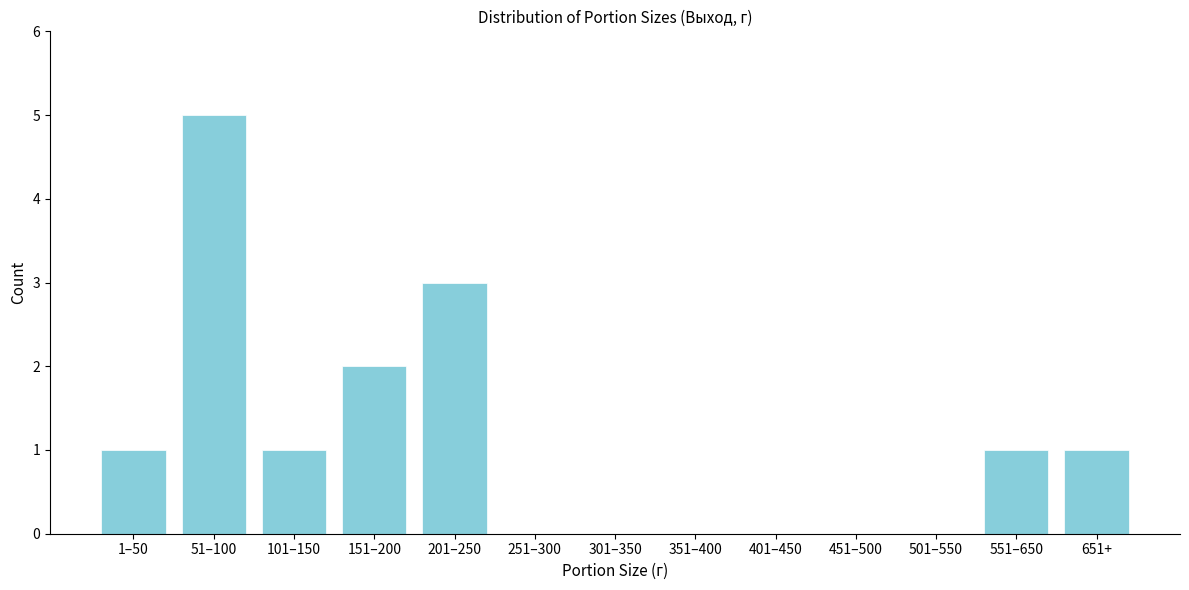

Reading left to right, list all the values displayed in this chart.

1–50=1	51–100=5	101–150=1	151–200=2	201–250=3	251–300=0	301–350=0	351–400=0	401–450=0	451–500=0	501–550=0	551–650=1	651+=1